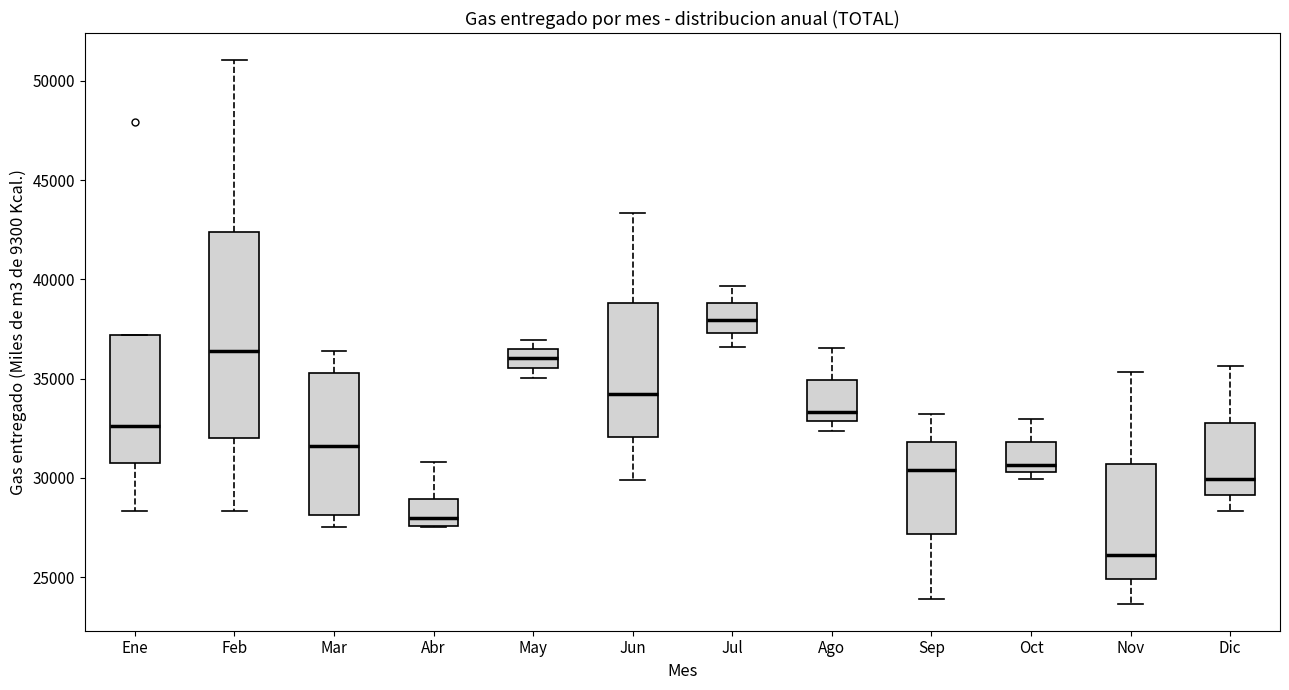

Reading left to right, transcribe this box plot: for each box, give where its median line is, the range the box spans, and where its two whiskers end, as read against the y-axis. The values are not printed on the chart, so give them approximately, as read against the axis.

Ene: median 32500, box 31000 to 37000, whiskers 28500 to 37000
Feb: median 36500, box 32000 to 42500, whiskers 28500 to 51000
Mar: median 31500, box 28000 to 35500, whiskers 27500 to 36500
Abr: median 28000, box 27500 to 29000, whiskers 27500 to 31000
May: median 36000, box 35500 to 36500, whiskers 35000 to 37000
Jun: median 34000, box 32000 to 39000, whiskers 30000 to 43500
Jul: median 38000, box 37500 to 39000, whiskers 36500 to 39500
Ago: median 33500, box 33000 to 35000, whiskers 32500 to 36500
Sep: median 30500, box 27000 to 32000, whiskers 24000 to 33000
Oct: median 30500 (just above the box's lower edge), box 30500 to 32000, whiskers 30000 to 33000
Nov: median 26000, box 25000 to 30500, whiskers 23500 to 35500
Dic: median 30000, box 29000 to 33000, whiskers 28500 to 35500